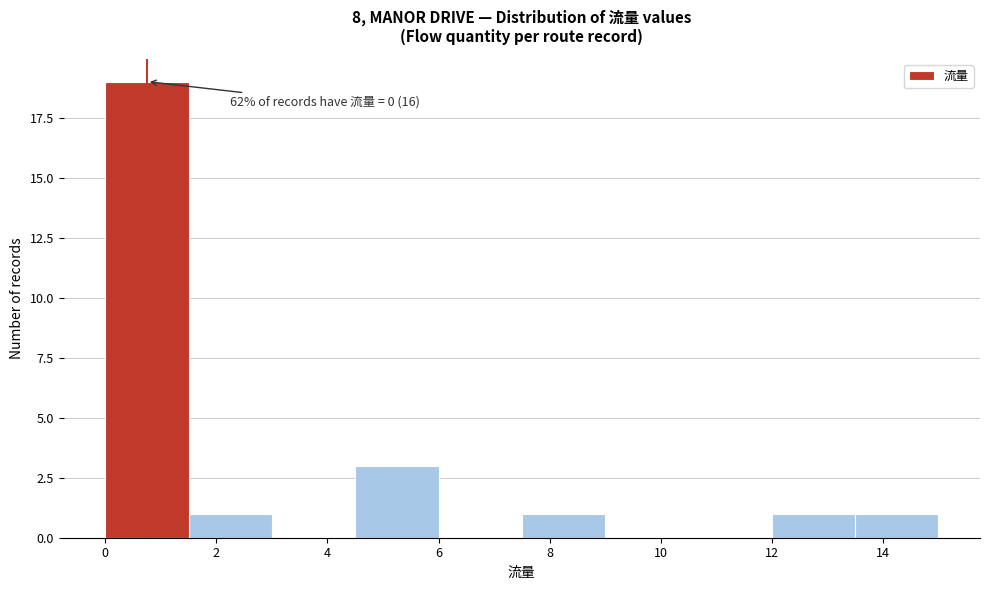

Which range on the x-axis has the tallest bar?

0.0 to 1.5